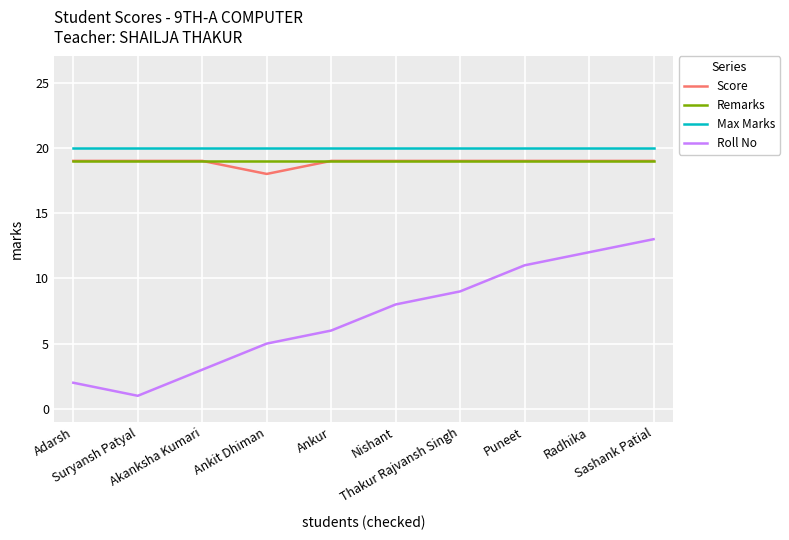

Which series has the largest total across all categories?

Max Marks